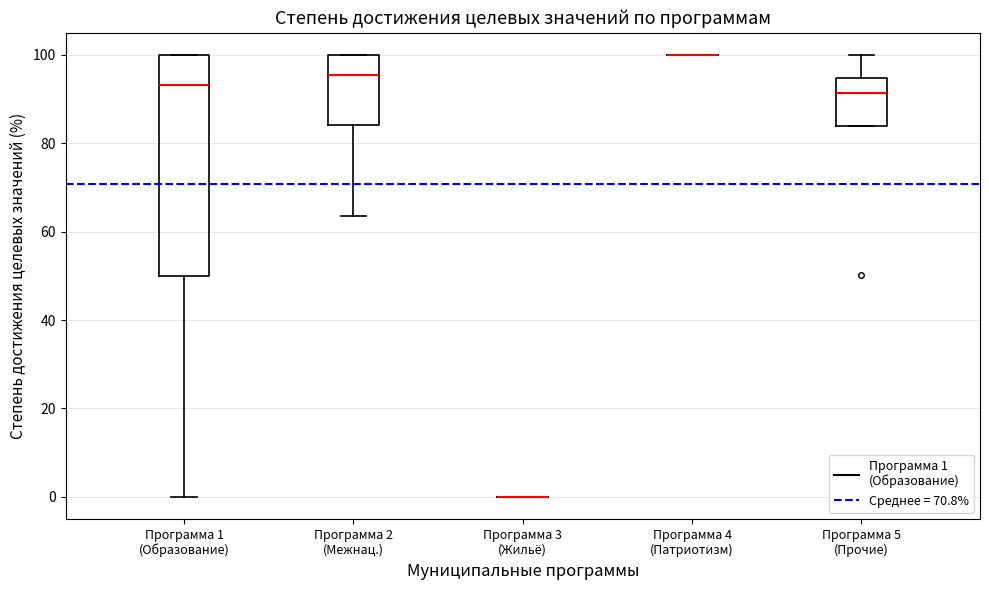

Comparing the boxes themselves (not the whiskers), which one is the tallest?

Программа 1 (Образование)